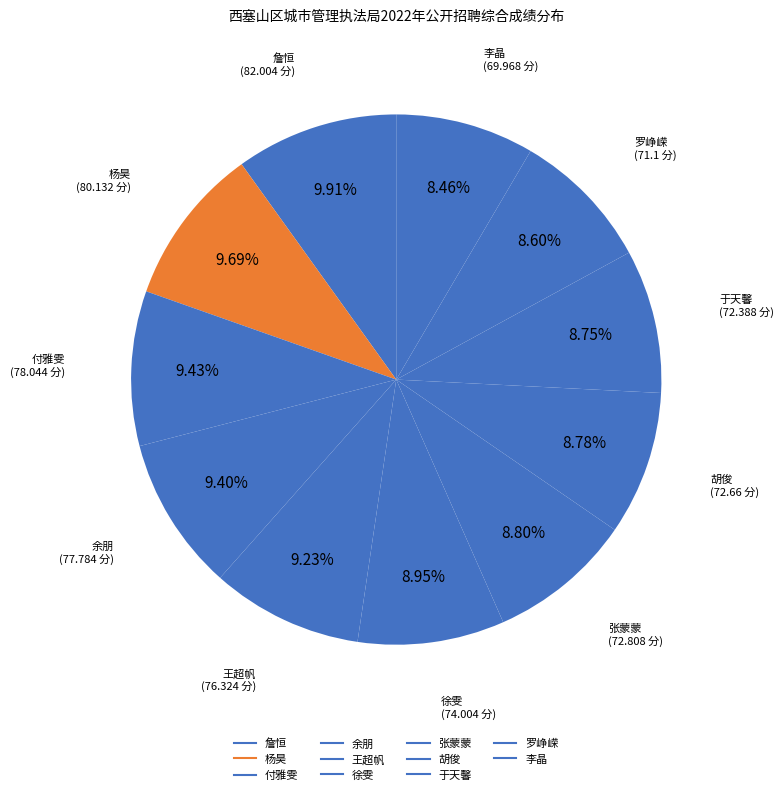

Which category has the smallest portion of the pie?

李晶